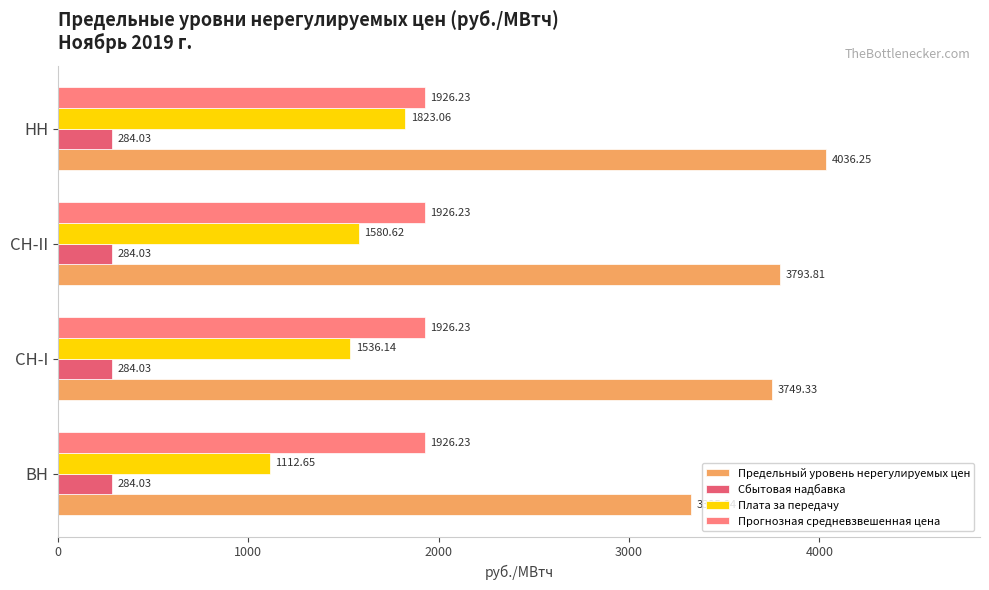

What is the difference between the highest and lowest values at СН-II?

3509.8